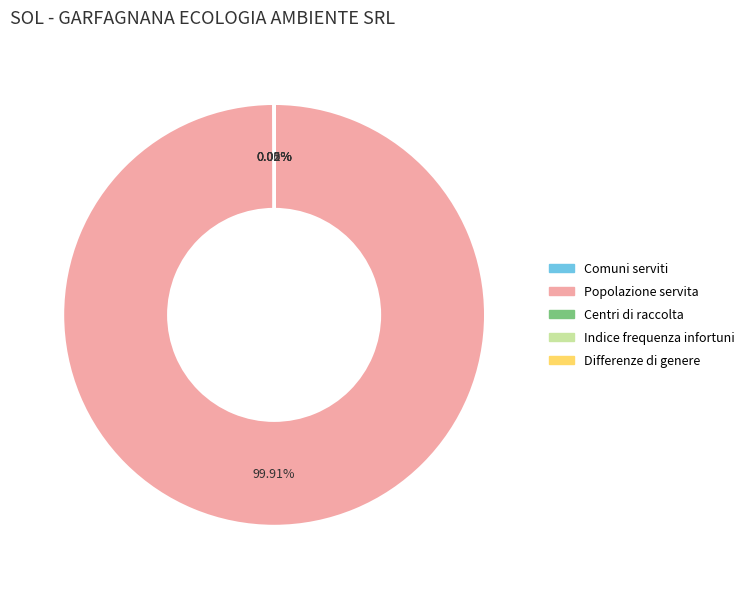

What is the majority slice?

Popolazione servita